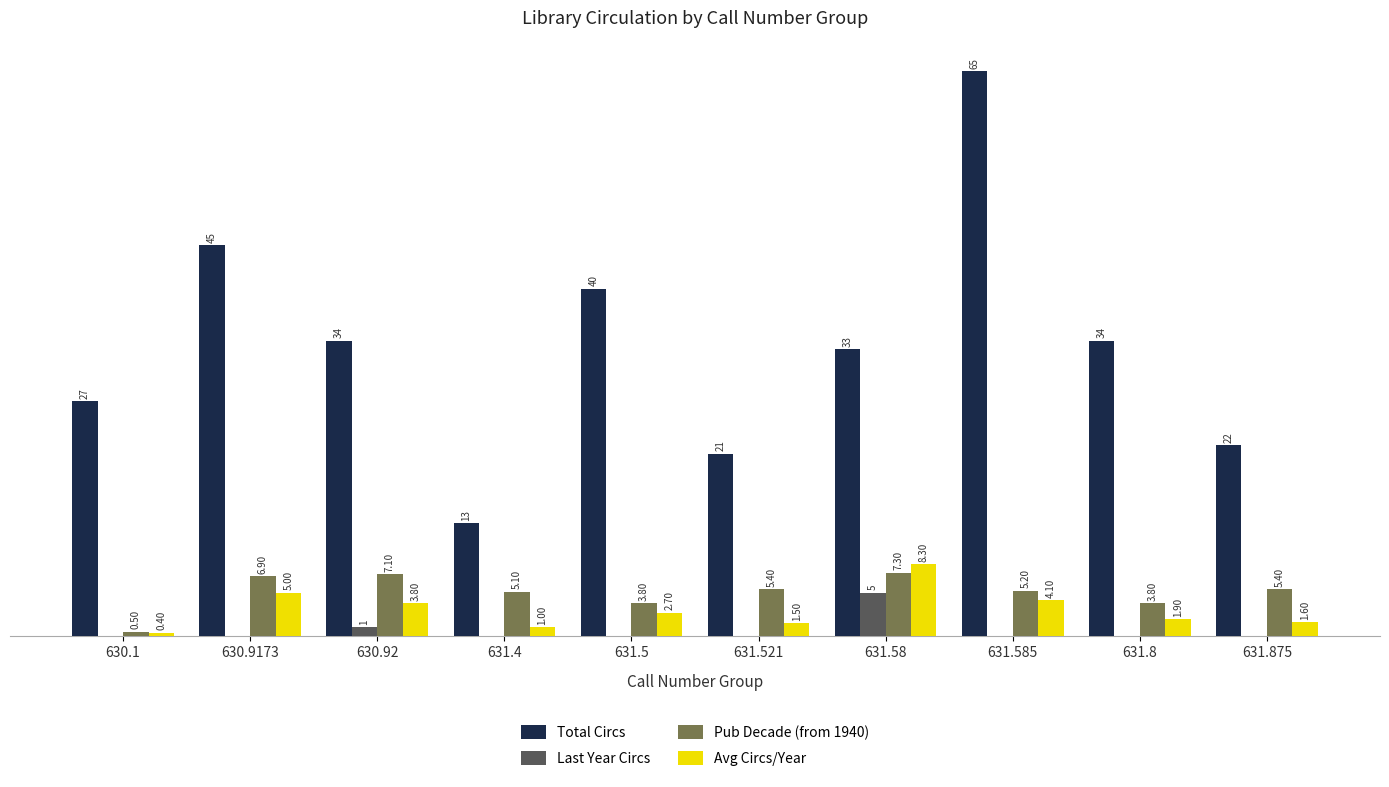

Is the value of Total Circs at 631.875 greater than the value of Pub Decade (from 1940) at 631.875?

Yes